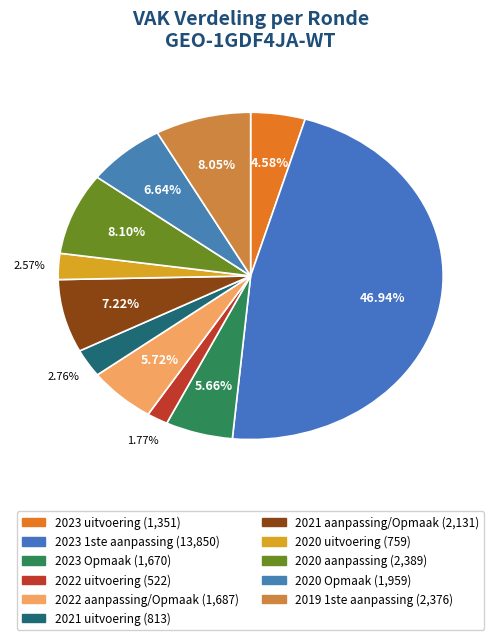

The 2021 uitvoering slice represents 3% of the pie. True or false?

True